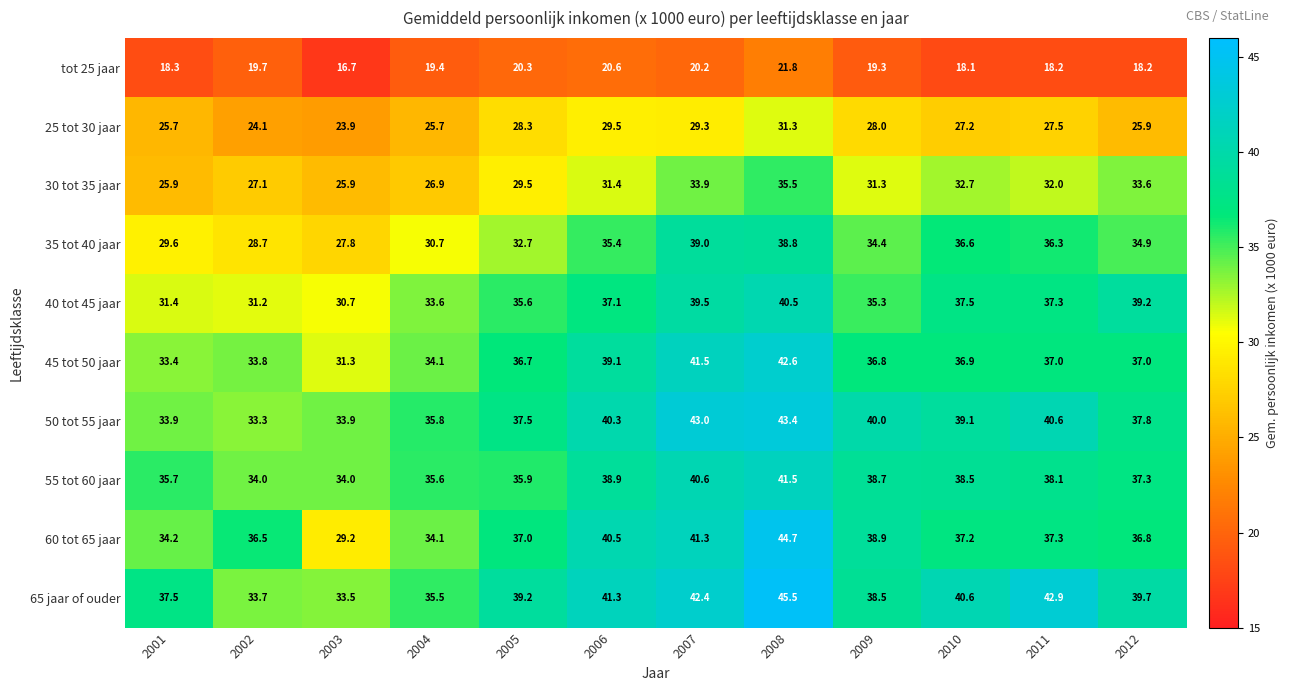

What is the difference between the 65 jaar of ouder values at 2010 and 2002?

6.9